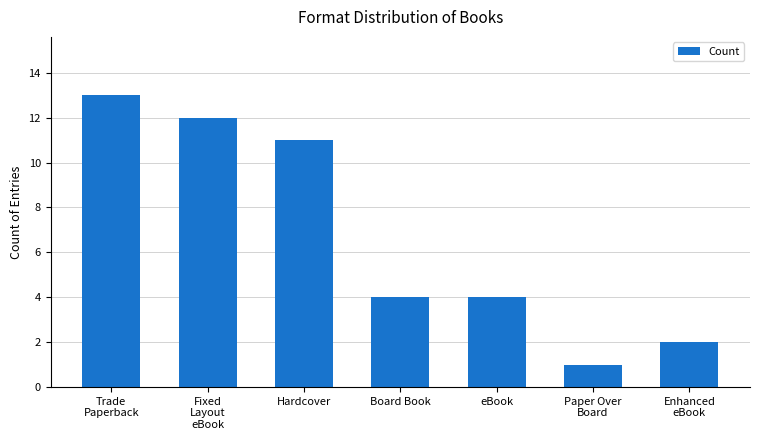

Between Paper Over
Board and Fixed
Layout
eBook, which is larger?

Fixed
Layout
eBook